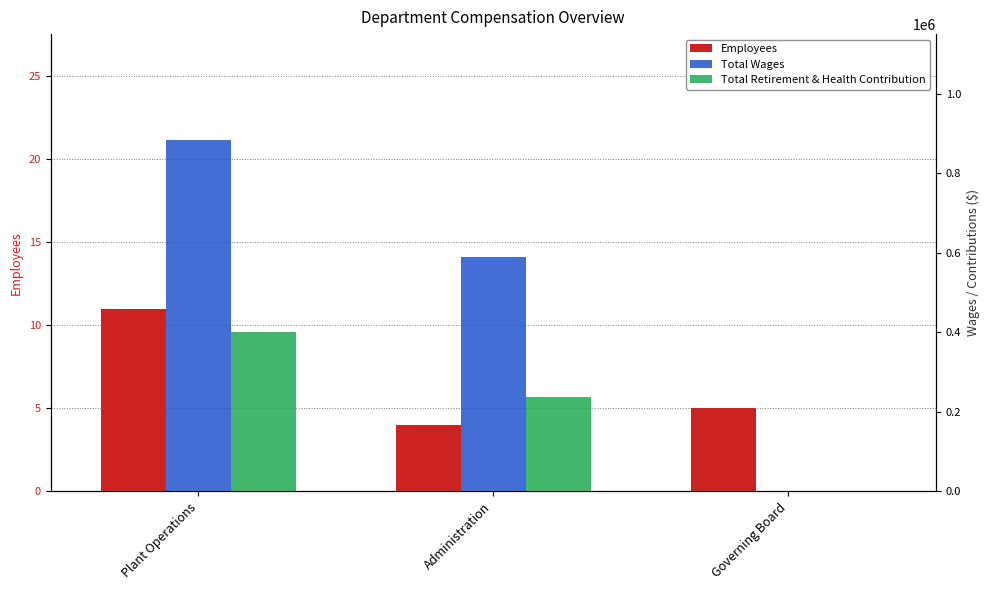

What are all the series names shown in the legend?

Employees, Total Wages, Total Retirement & Health Contribution